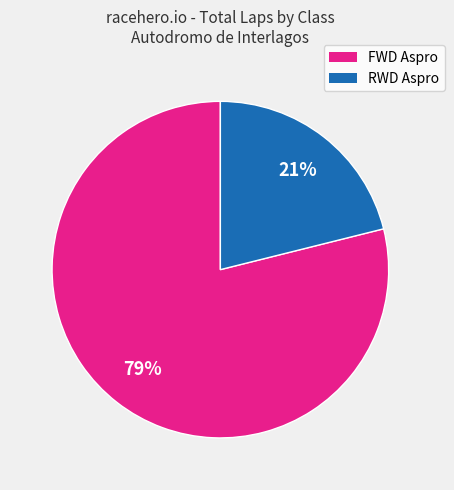

Does any single category account for the majority?

Yes